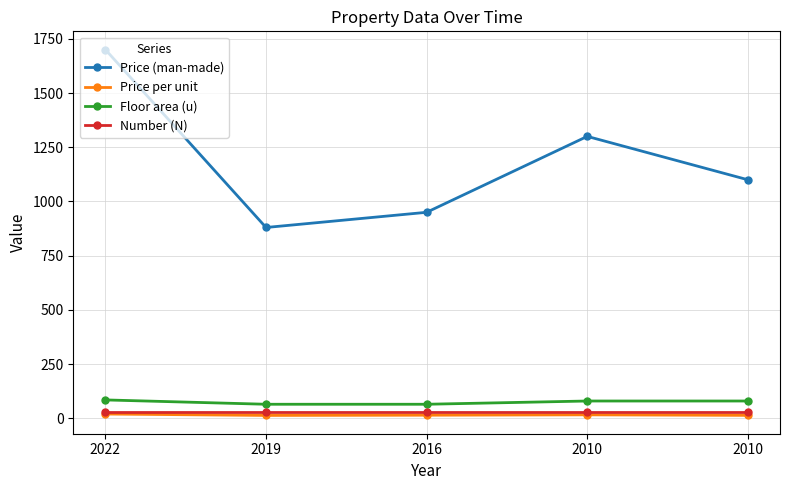

The Price per unit series shows 20.0 at 2022. True or false?

True